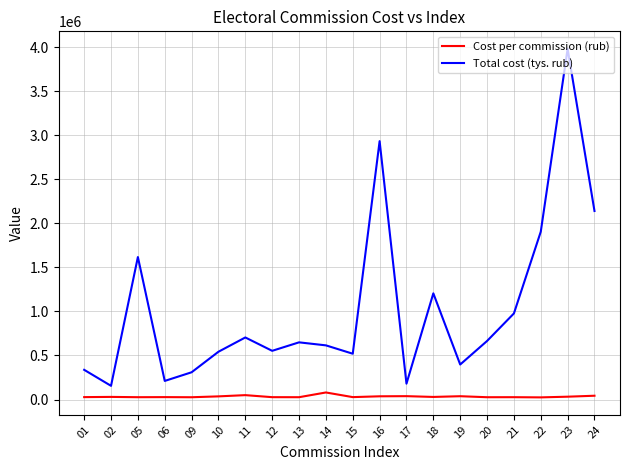

What is the smallest value displayed?

24280